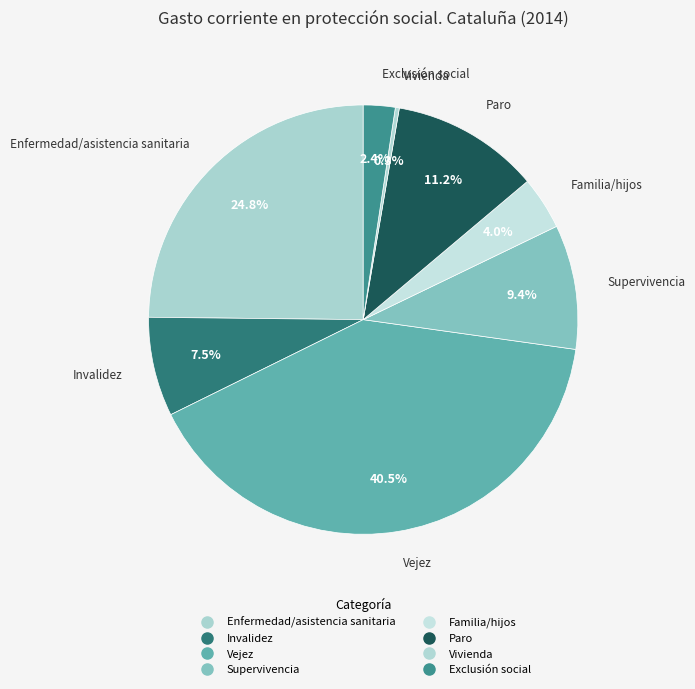

The Invalidez slice represents 13% of the pie. True or false?

False